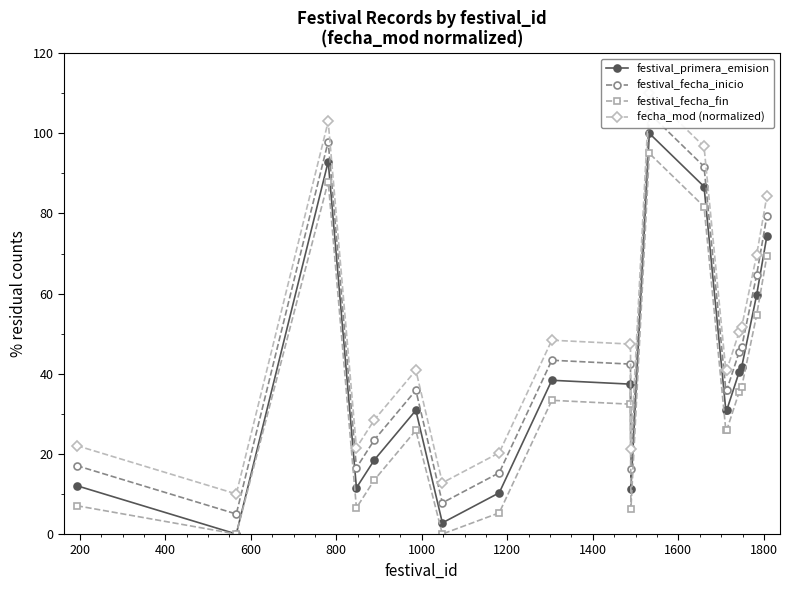

What is the maximum value for festival_fecha_fin?

95.0